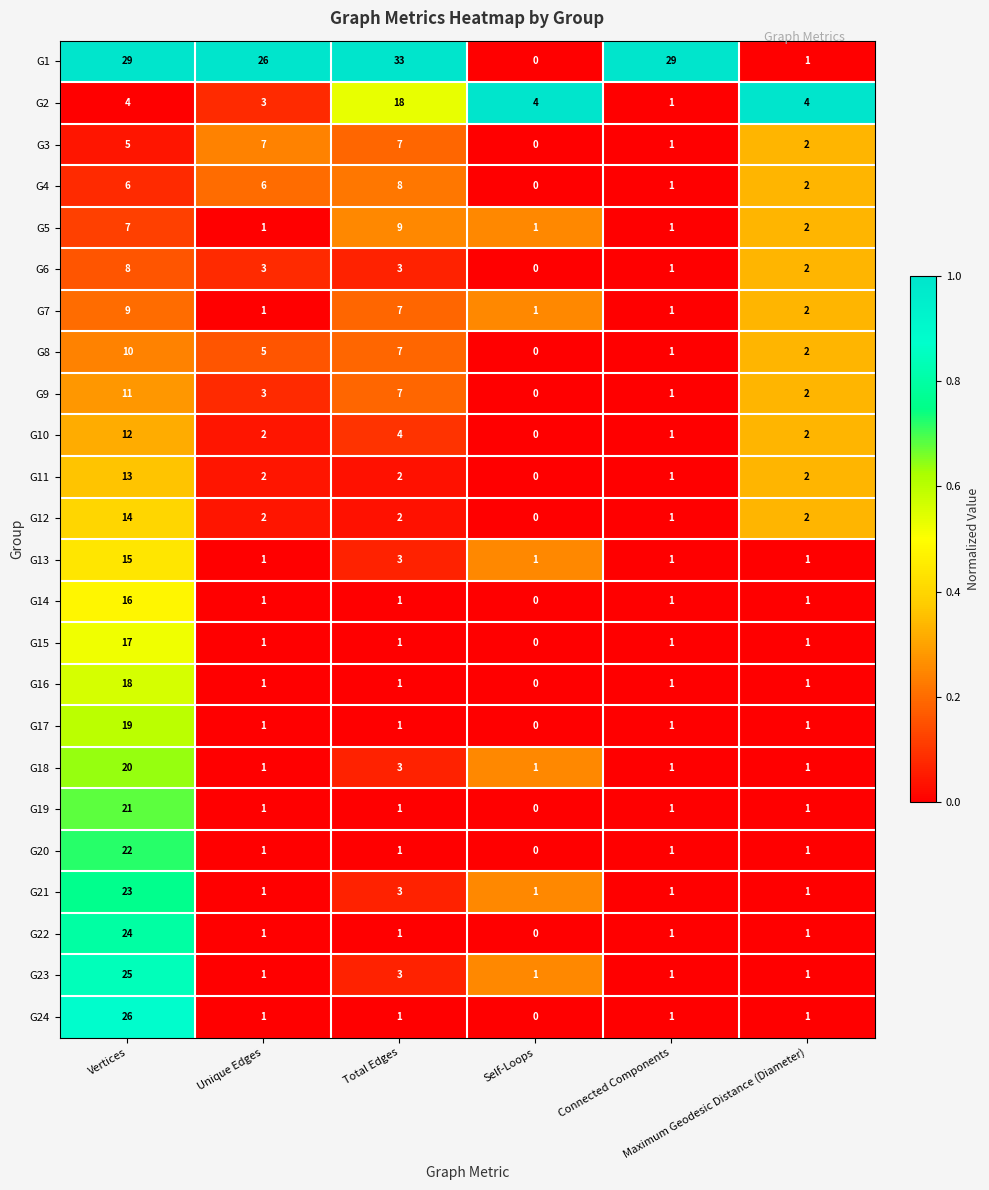

How many positive values does the G12 series have?

5